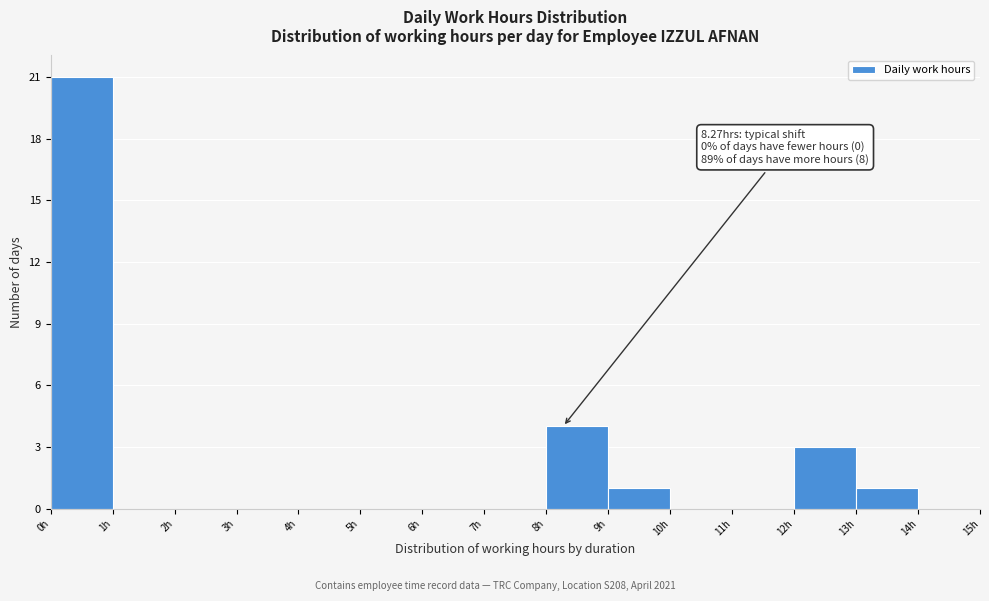

Which range on the x-axis has the tallest bar?

0 to 1